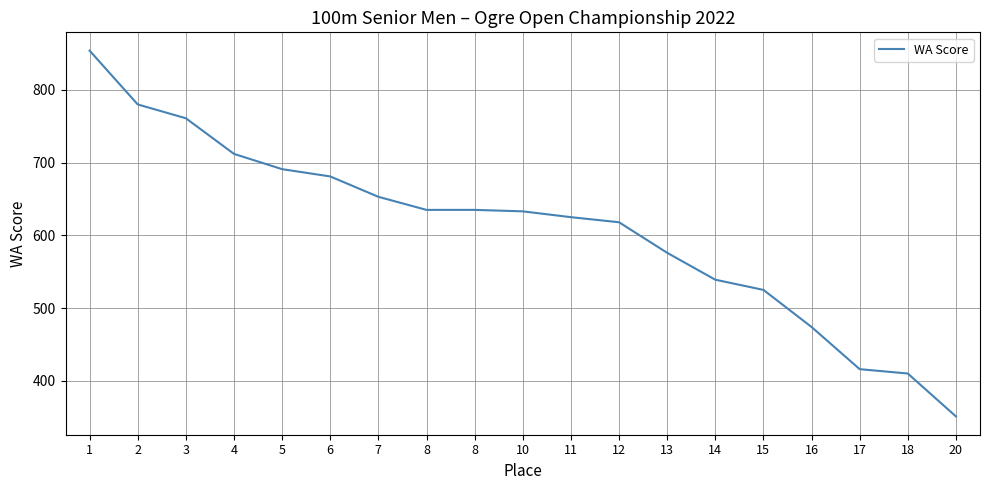

Does the chart display data point markers on the line(s)?

No